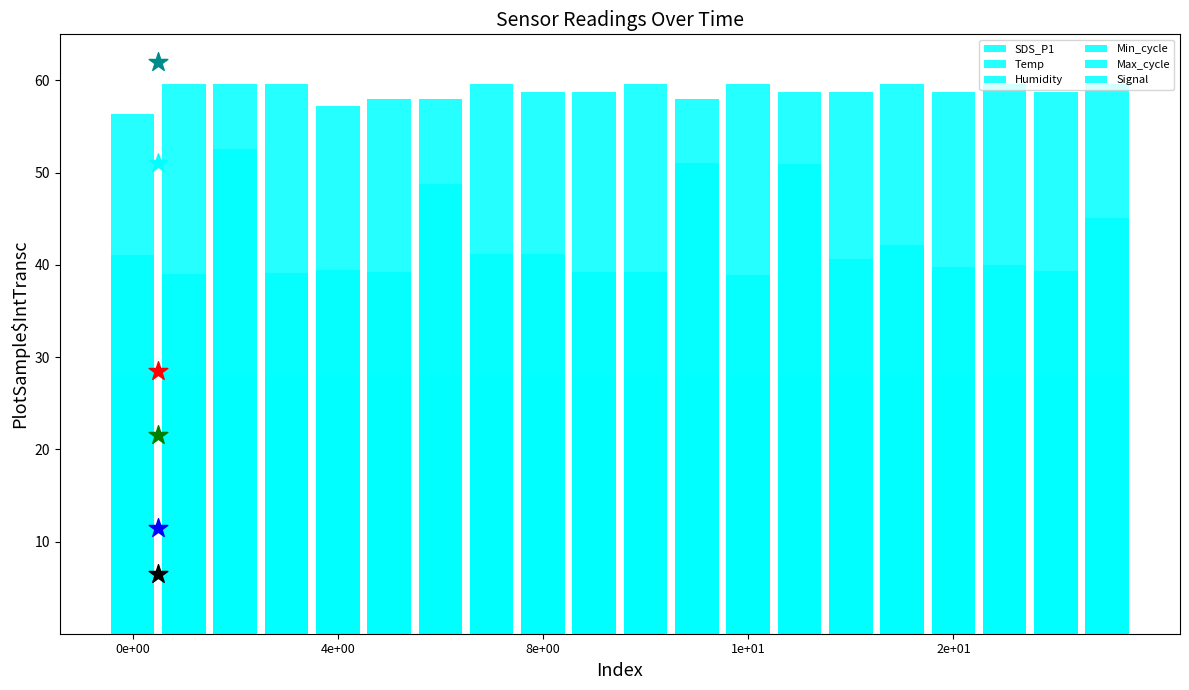

Which series has the largest total across all categories?

Signal